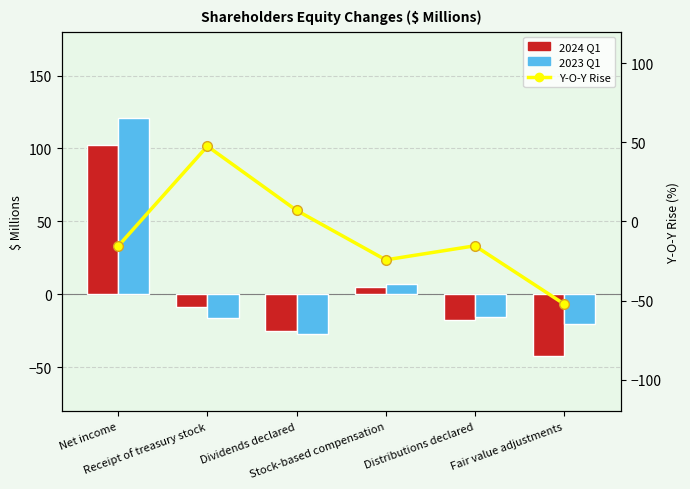

How many values in the 2023 Q1 series are below -15?

4